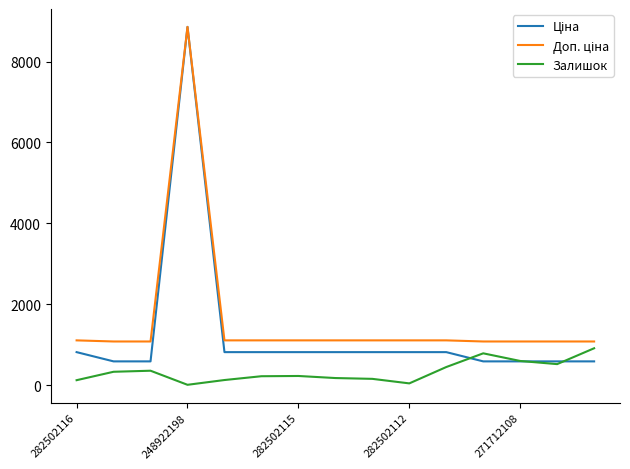

Does the chart display data point markers on the line(s)?

No